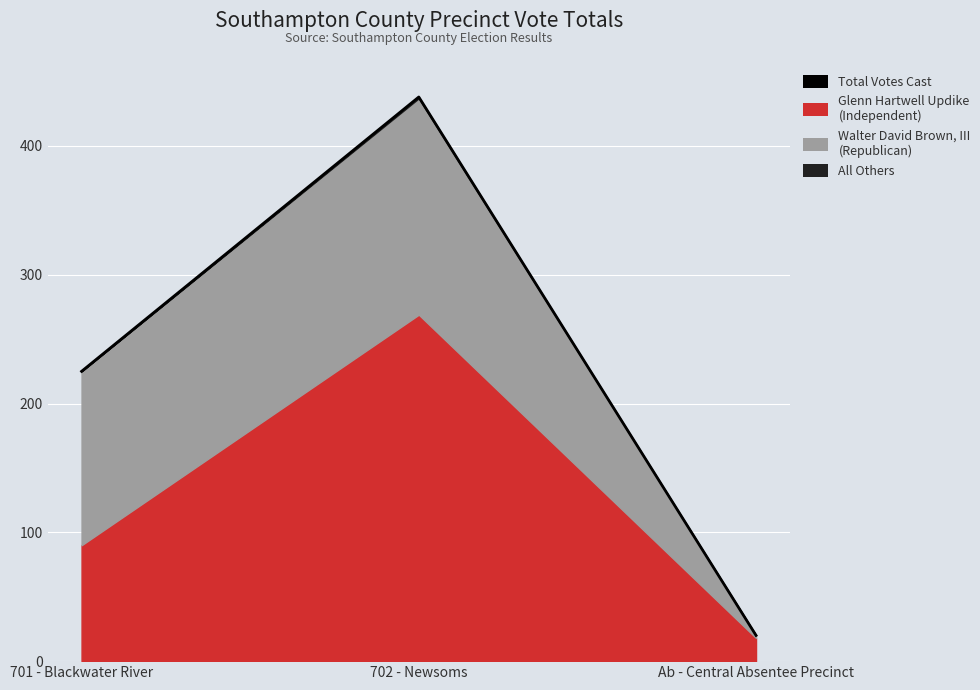

Count the values in the range 20 to 438.

3